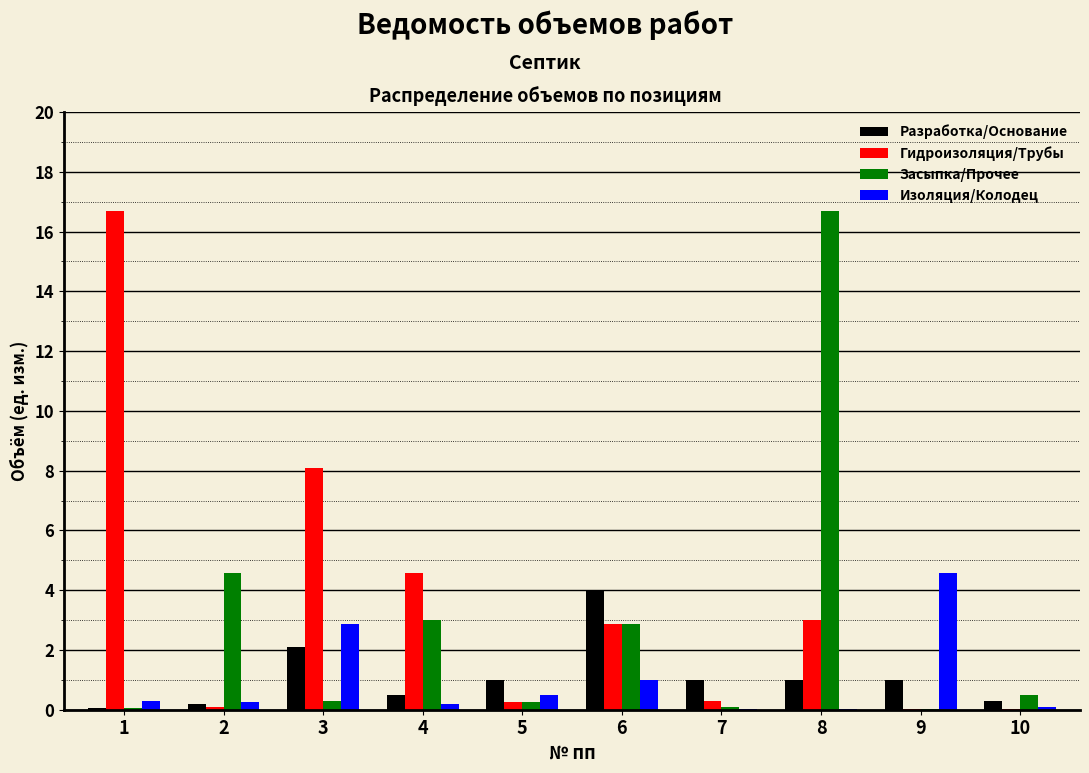

Which category has the highest value in the Изоляция/Колодец series?

9